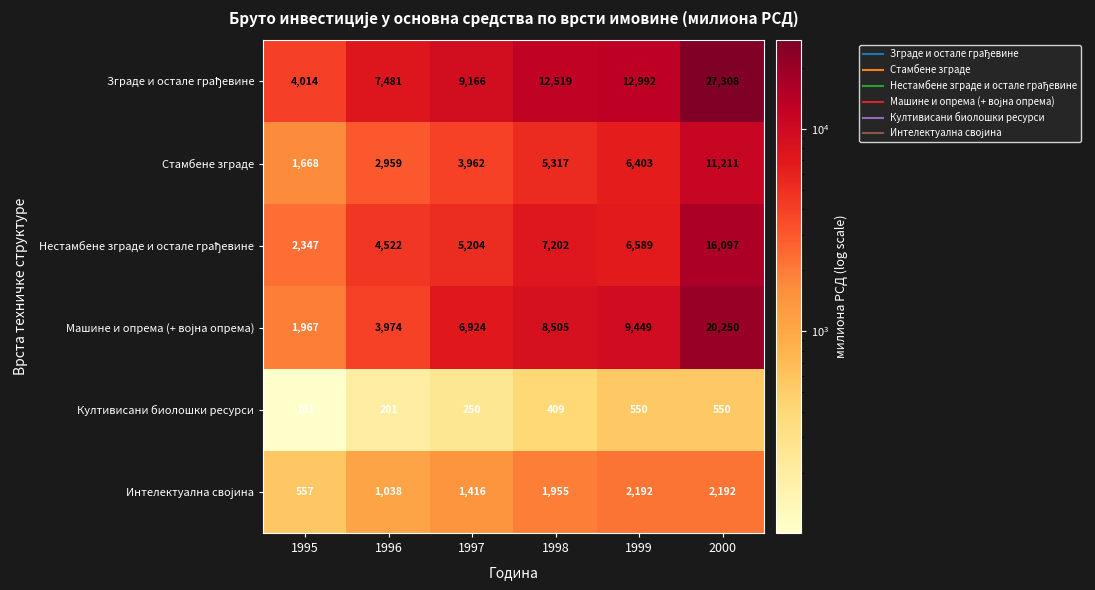

At how many categories does at least one series exceed 1832?

6